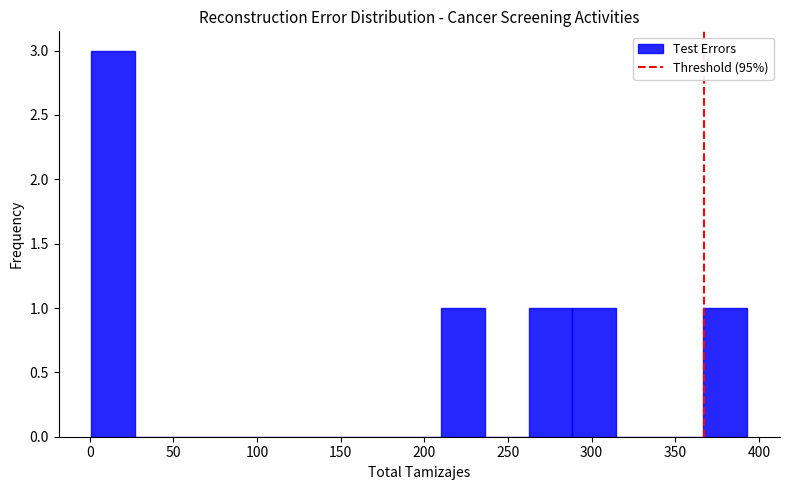

Reading left to right, list every bar in this chart as the range it spans on the x-axis followed by its height. Neither the bar edges nor the heights are printed on the chart, so give them approximately, as read against the axes.

0 to 25: 3
25 to 55: 0
55 to 80: 0
80 to 105: 0
105 to 130: 0
130 to 160: 0
160 to 185: 0
185 to 210: 0
210 to 235: 1
235 to 260: 0
260 to 290: 1
290 to 315: 1
315 to 340: 0
340 to 365: 0
365 to 395: 1